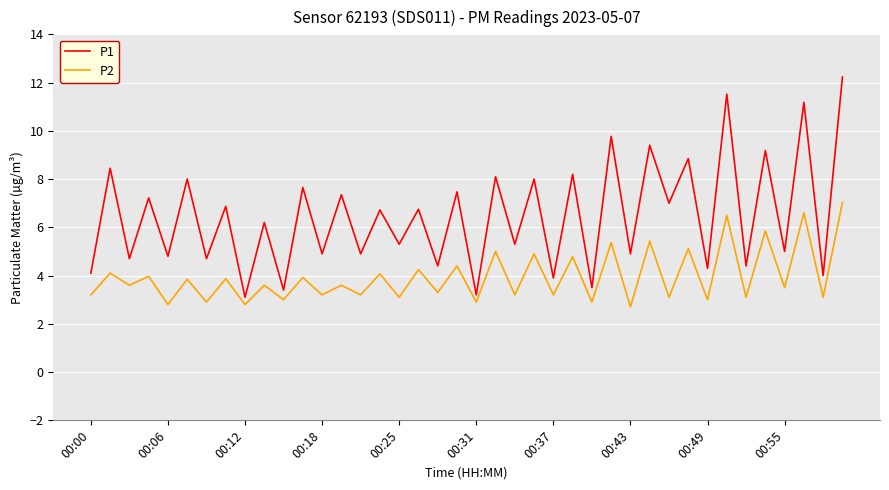

Which series has the largest total across all categories?

P1